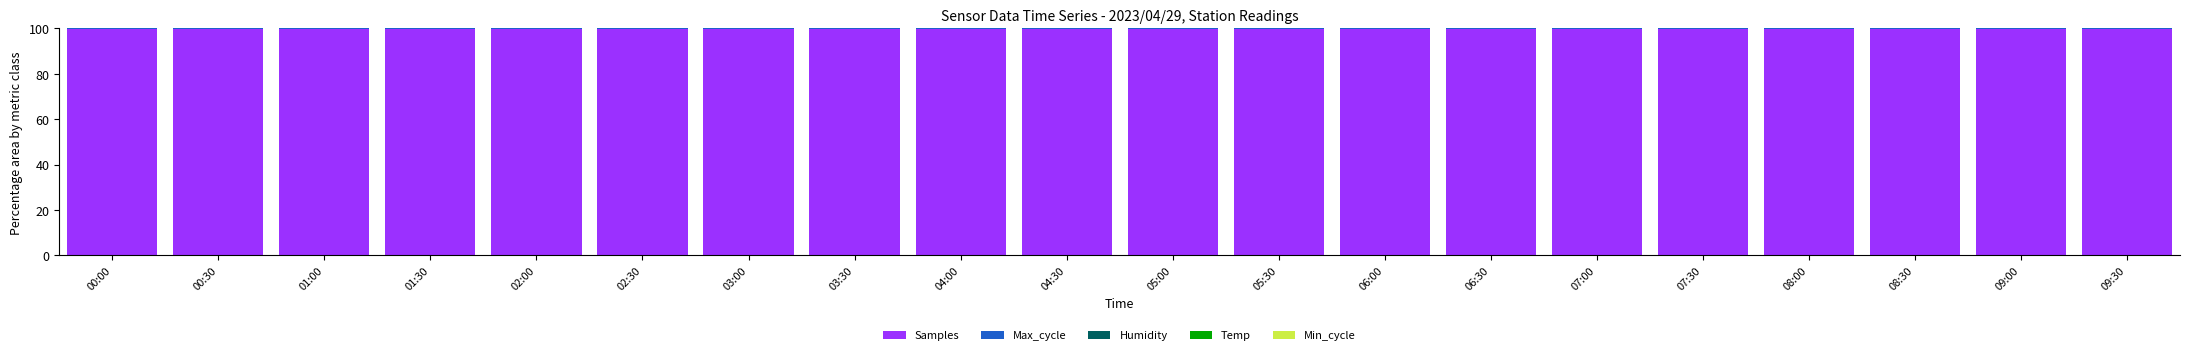

What is the sum of all Samples values?

1993.6